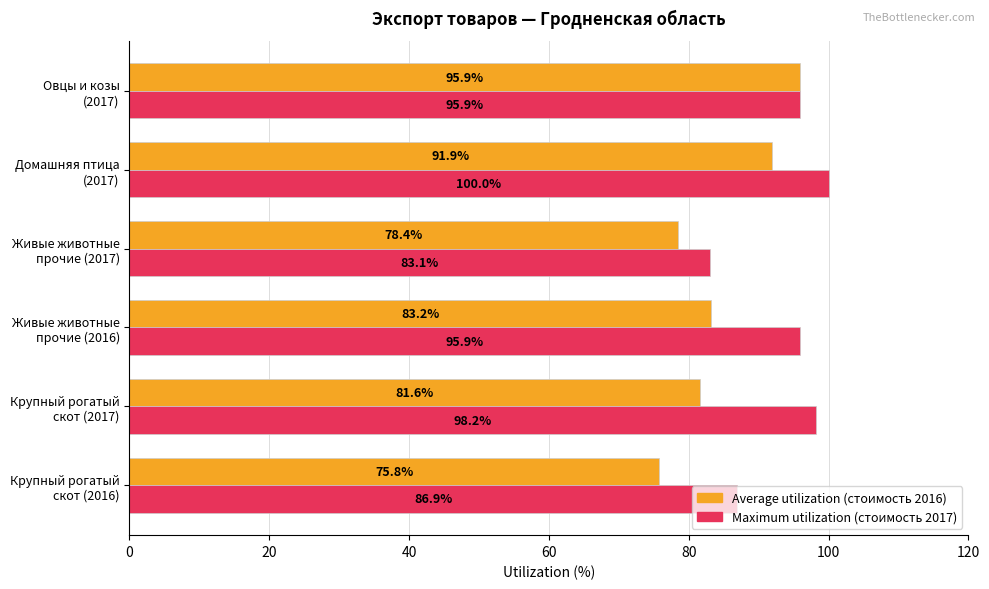

What is the smallest value displayed?

75.8